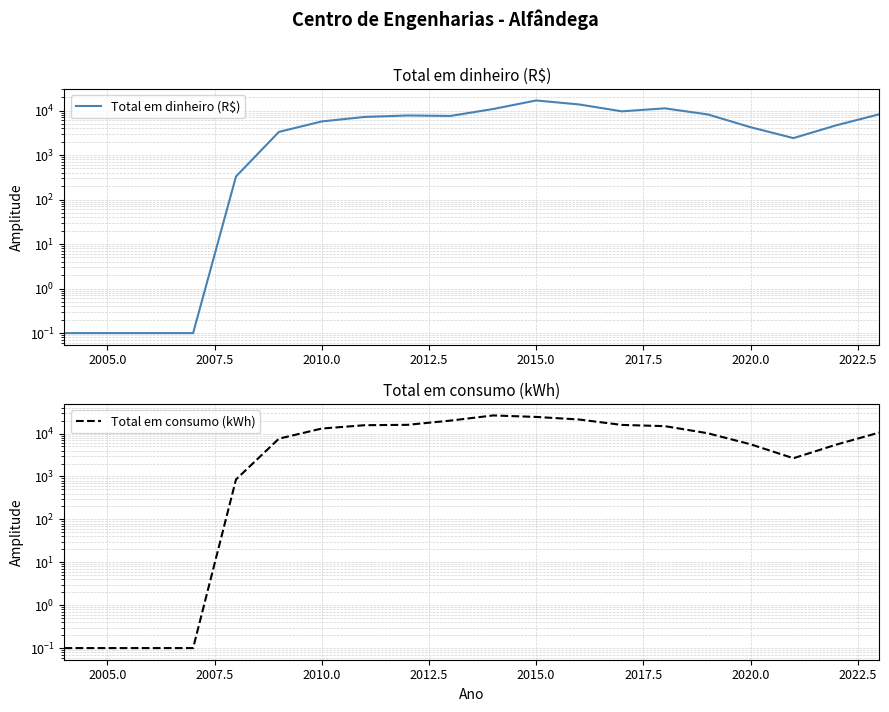

Which series has the largest range (max minus min)?

Total em consumo (kWh)